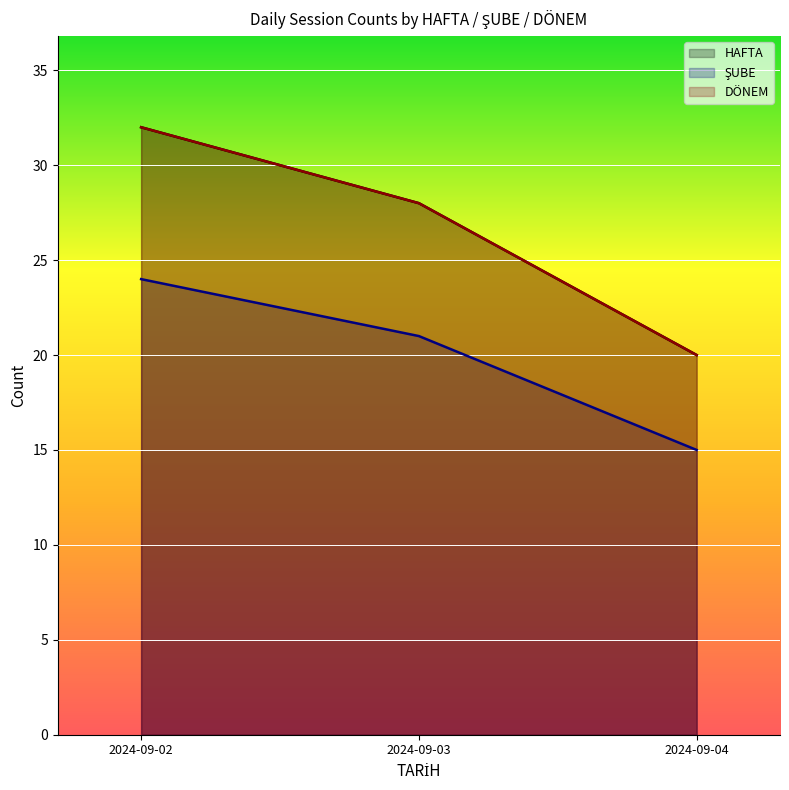

How many series are shown in this chart?

3